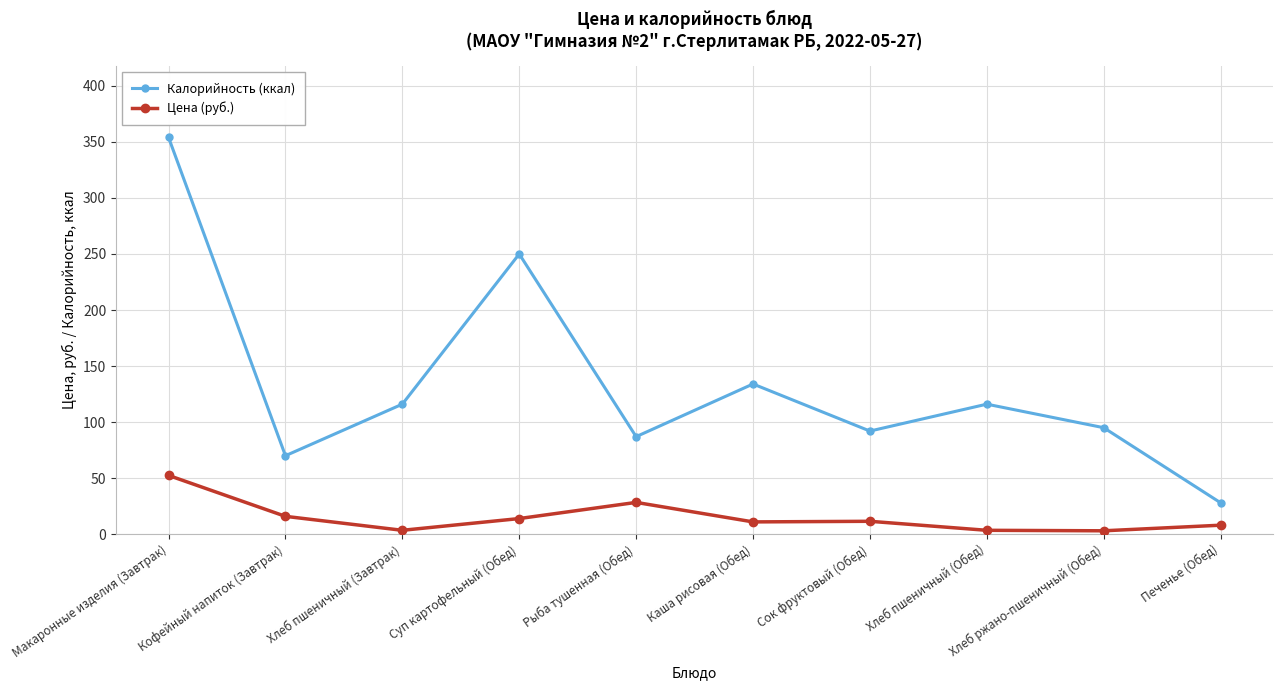

The value of Калорийность (ккал) at Каша рисовая (Обед) is 134.0. True or false?

True